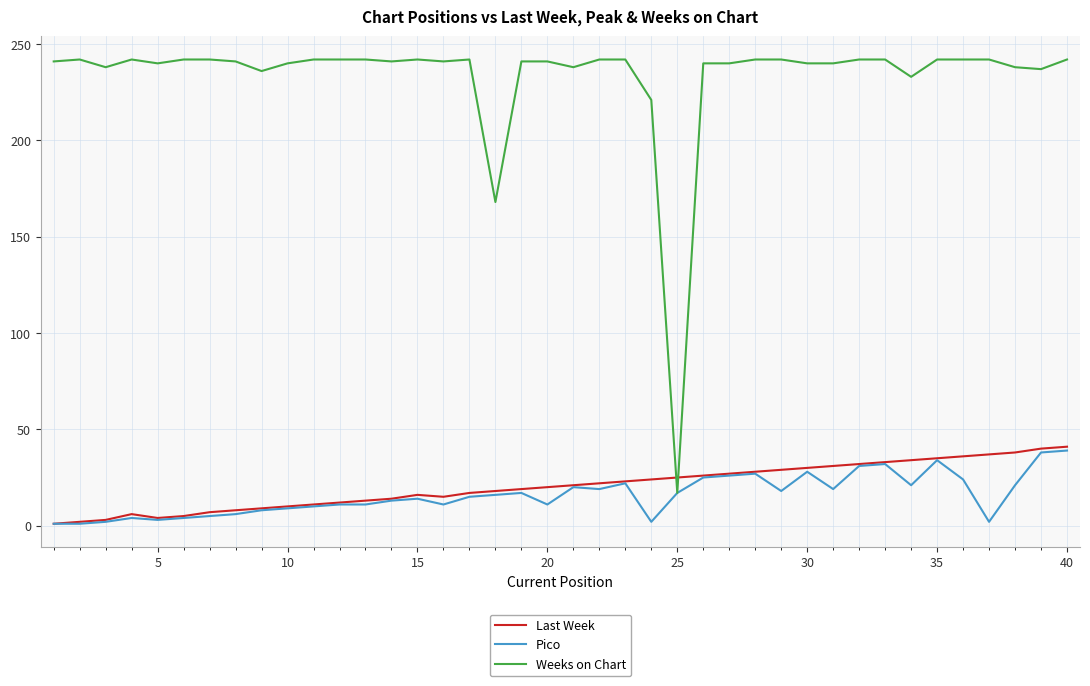

What is the greatest value displayed?

242